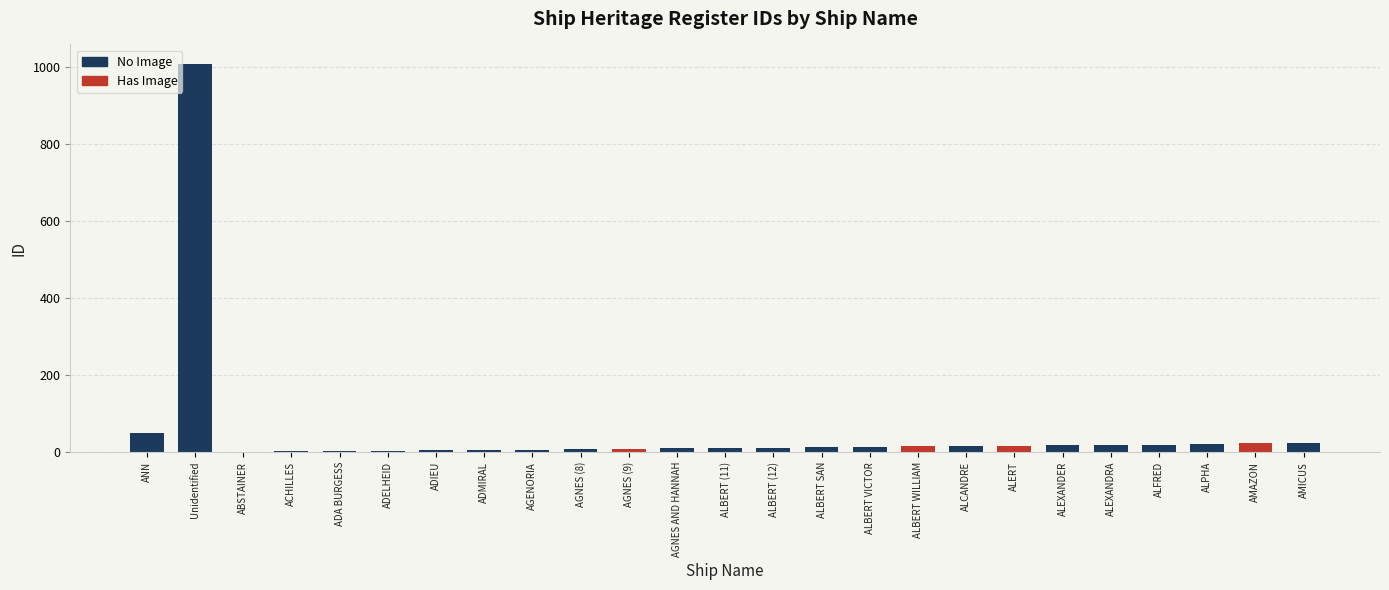

Where does the data first go above 13?

ANN